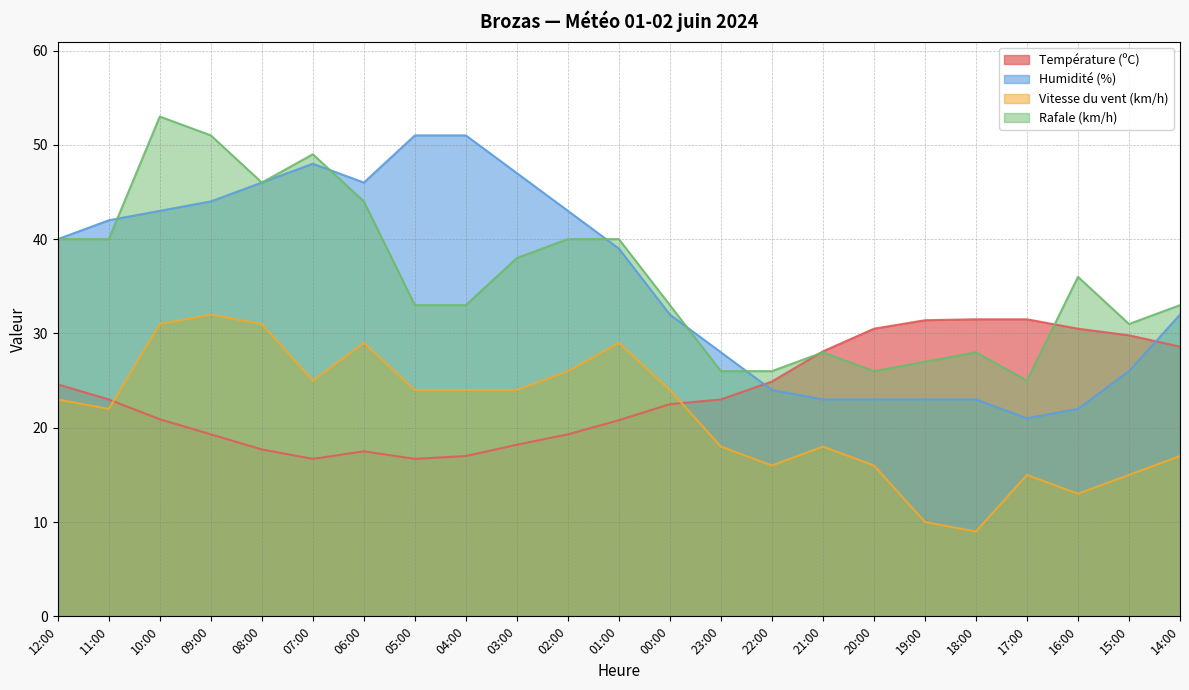

What is the label of the 7th point from the left?

06:00